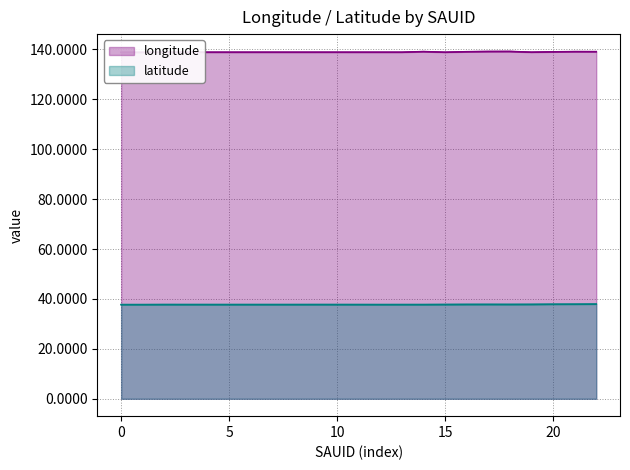

Does the chart have visible grid lines?

Yes